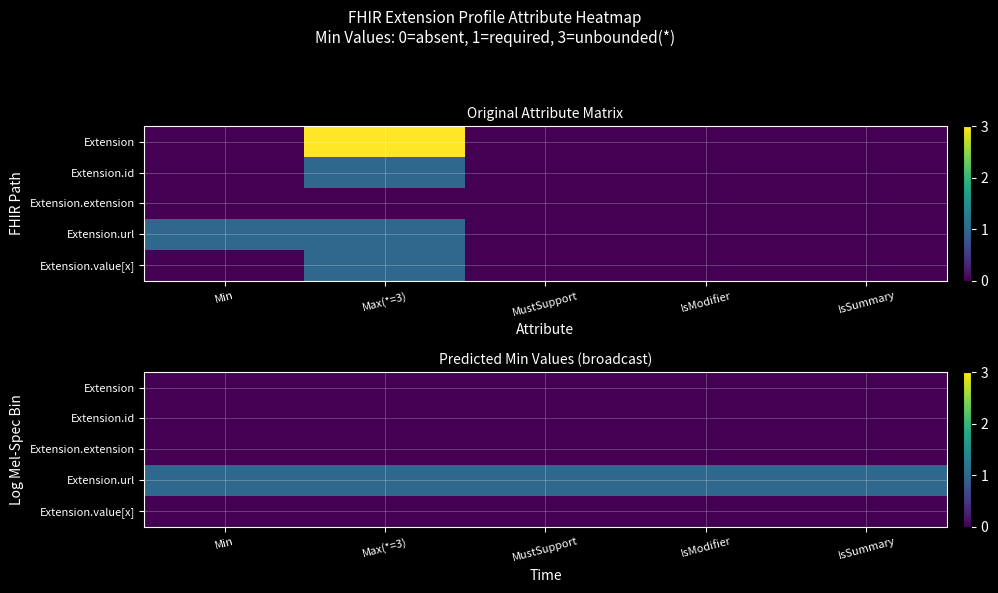

At which category is the sum across all series the highest?

Min